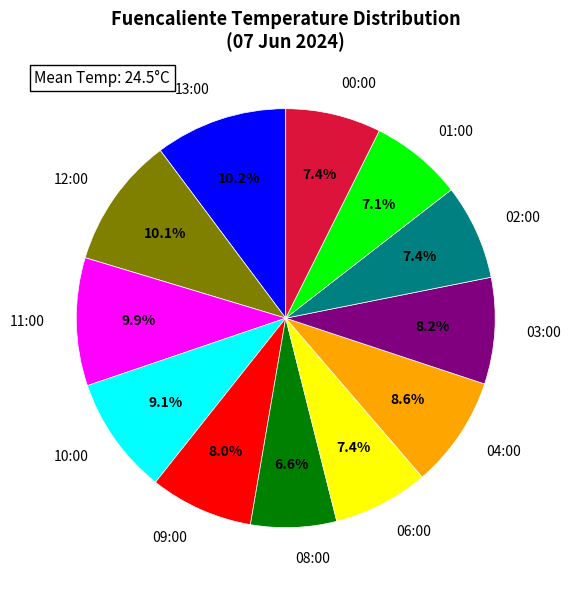

Count the number of slices in the pie.

12